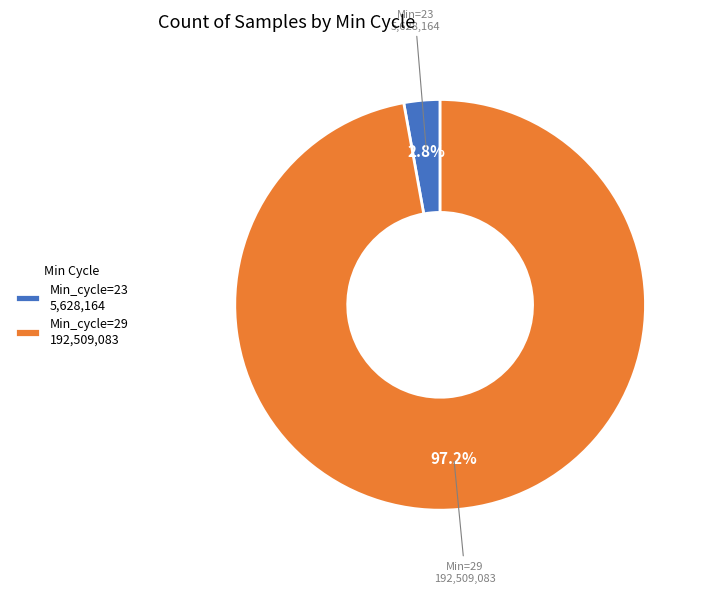

Rank the categories by value from highest to lowest.

Min_cycle=29 192,509,083, Min_cycle=23 5,628,164